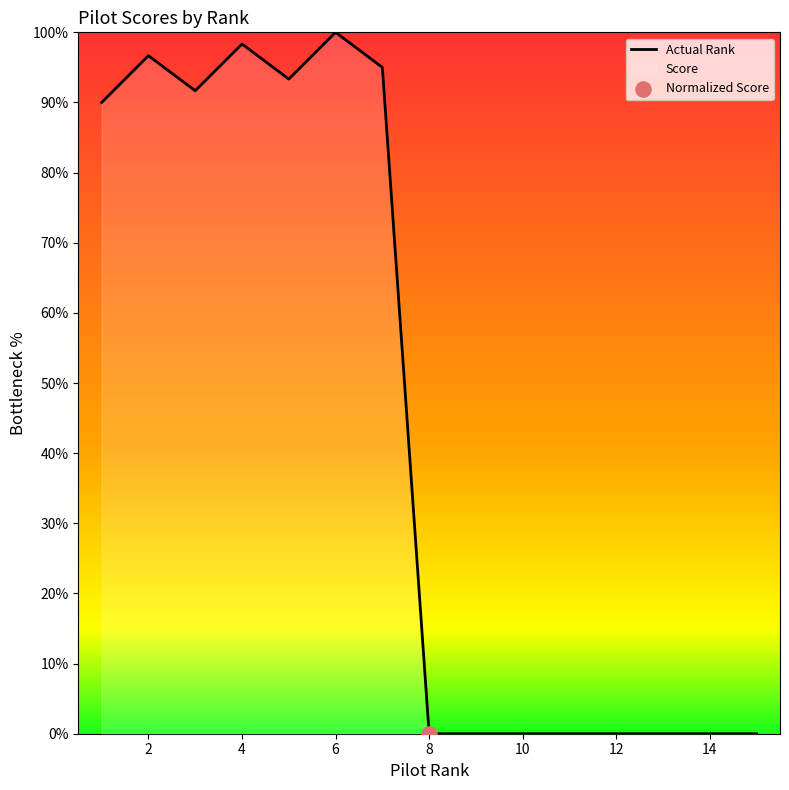

What is the difference between the maximum and minimum values?

100.0